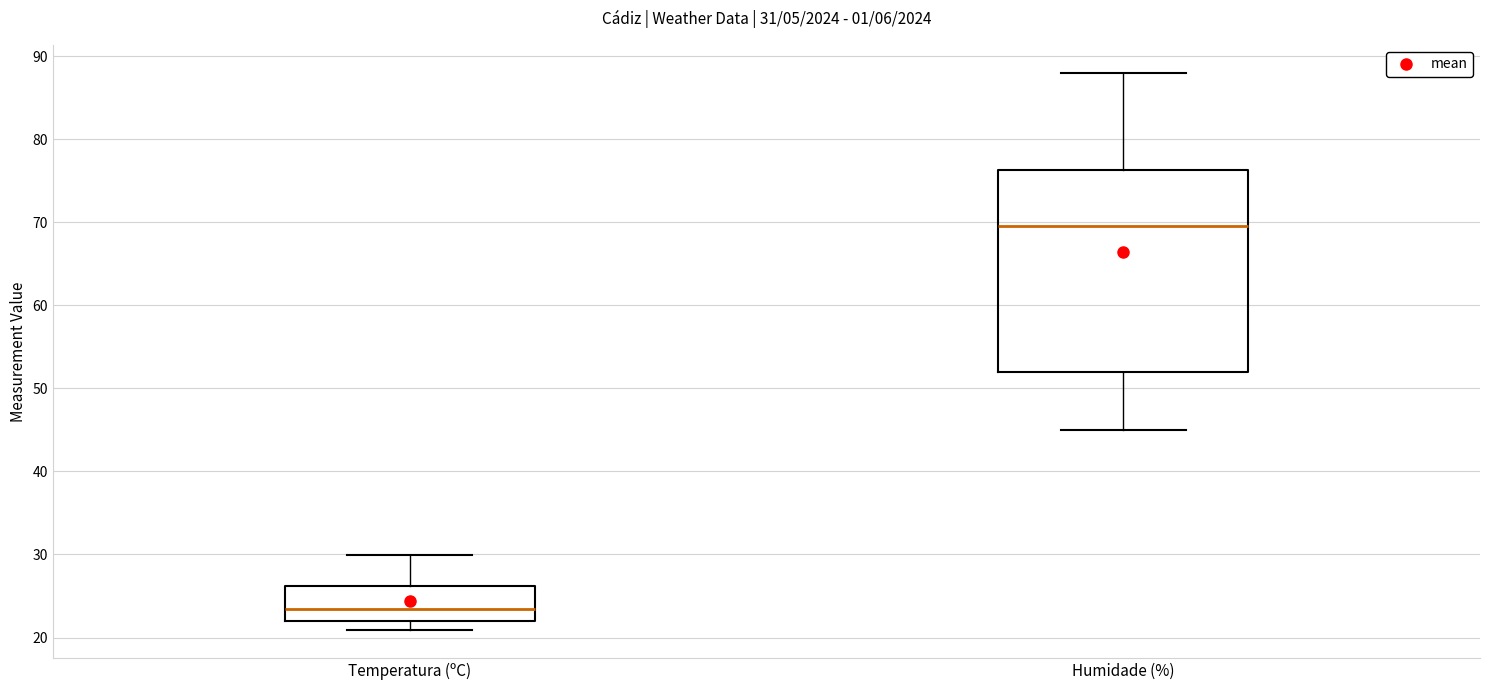

Comparing the boxes themselves (not the whiskers), which one is the tallest?

Humidade (%)